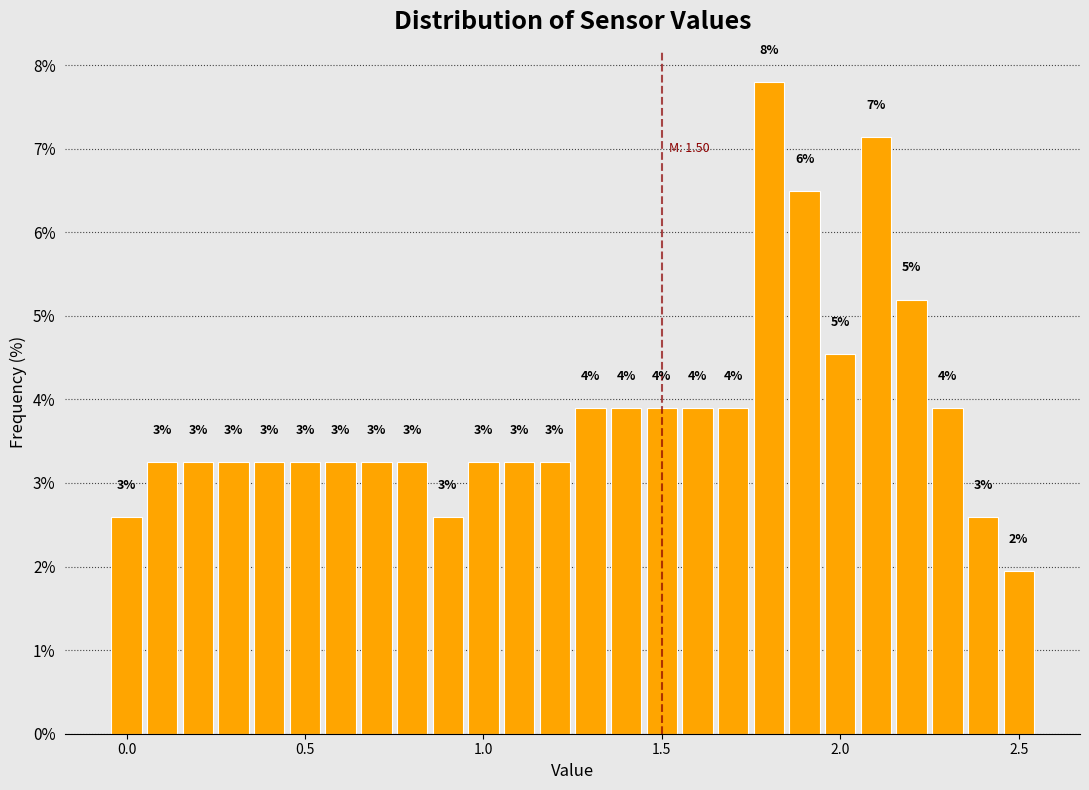

Read against the x-axis, roughly where is the centre of the tallest bar?

1.80